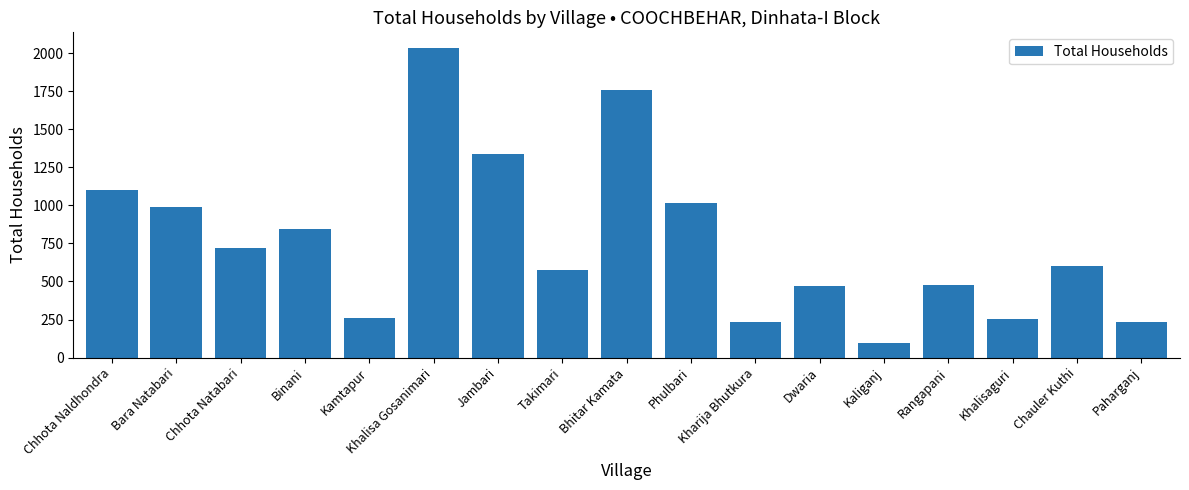

How many series are shown in this chart?

1